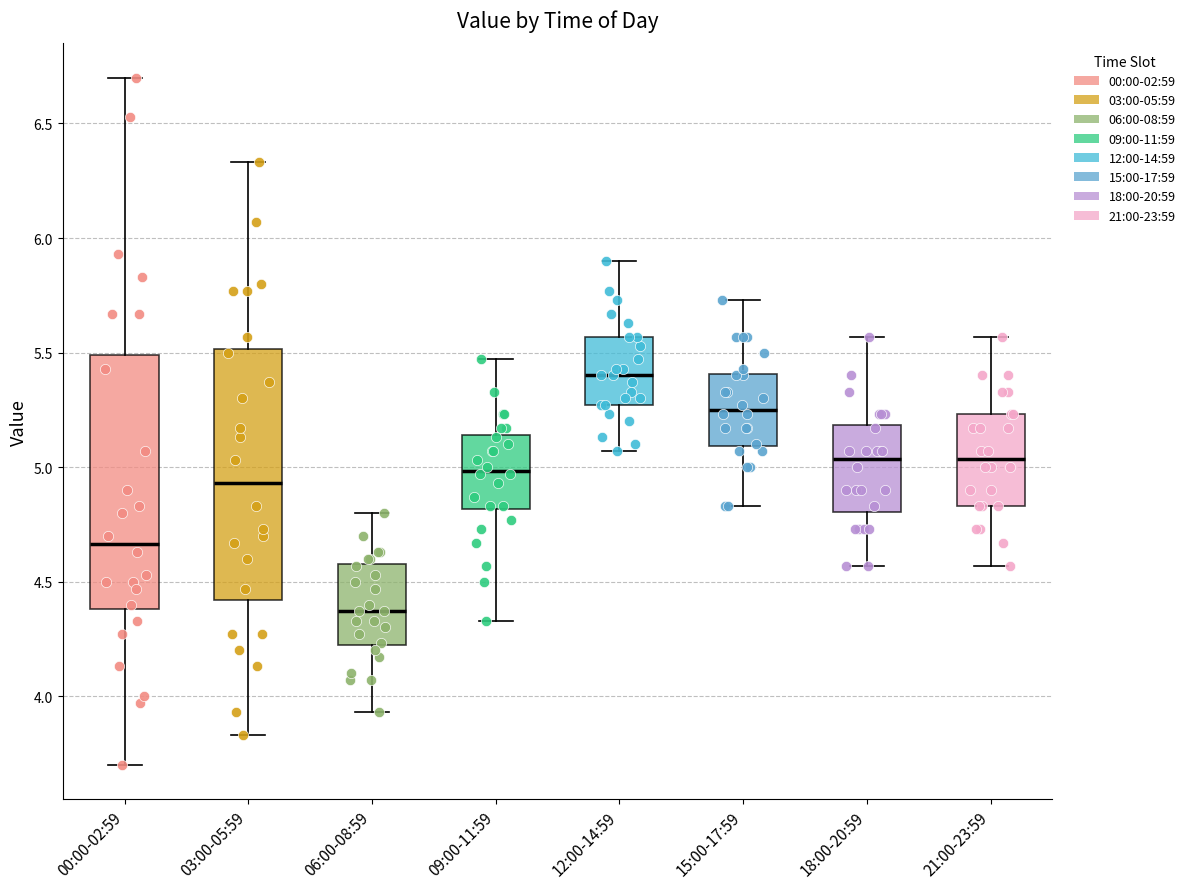

Reading left to right, read every box against the y-axis: the position of its median line, the range the box covers, and the ends of its whiskers. The values are not printed on the chart, so give them approximately, as read against the axis.

00:00-02:59: median 4.65, box 4.40 to 5.50, whiskers 3.70 to 6.70
03:00-05:59: median 4.95, box 4.40 to 5.50, whiskers 3.85 to 6.35
06:00-08:59: median 4.35, box 4.20 to 4.60, whiskers 3.95 to 4.80
09:00-11:59: median 5.00, box 4.80 to 5.15, whiskers 4.35 to 5.45
12:00-14:59: median 5.40, box 5.25 to 5.55, whiskers 5.05 to 5.90
15:00-17:59: median 5.25, box 5.10 to 5.40, whiskers 4.85 to 5.75
18:00-20:59: median 5.05, box 4.80 to 5.20, whiskers 4.55 to 5.55
21:00-23:59: median 5.05, box 4.85 to 5.25, whiskers 4.55 to 5.55